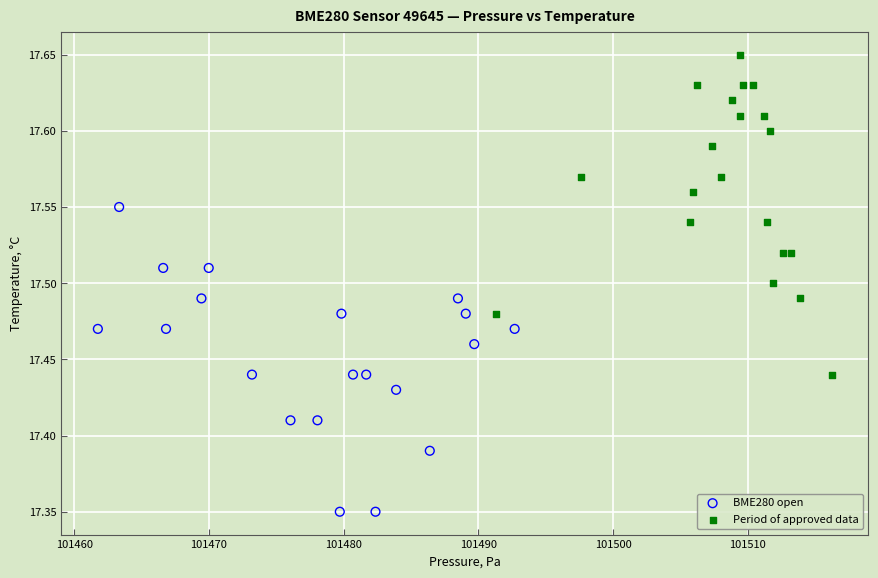

What are all the series names shown in the legend?

BME280 open, Period of approved data